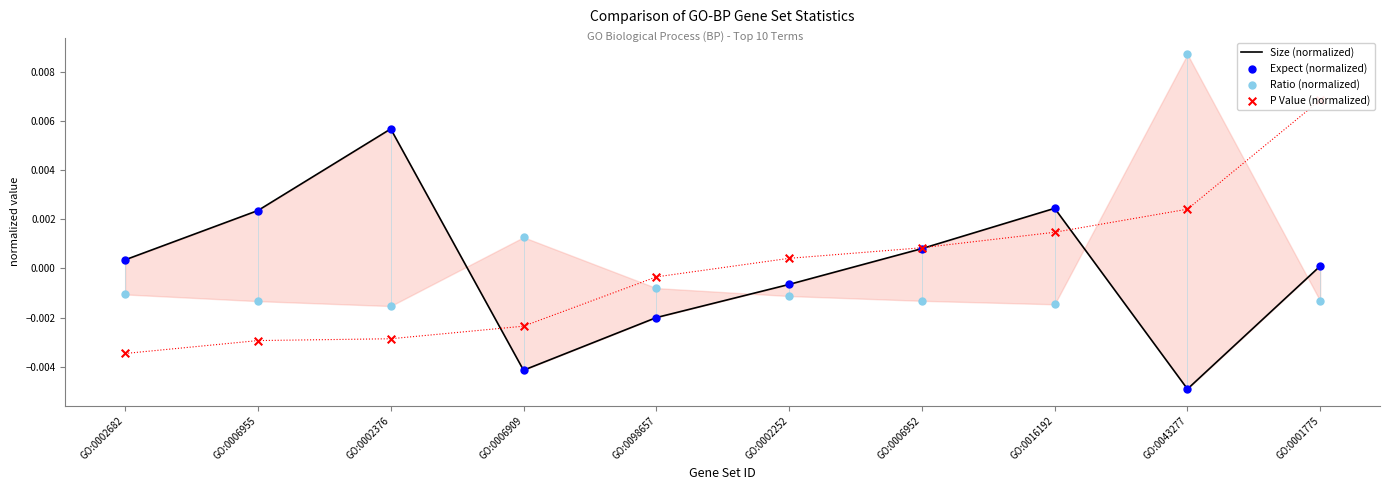

At which category is the sum across all series the highest?

GO:0002376